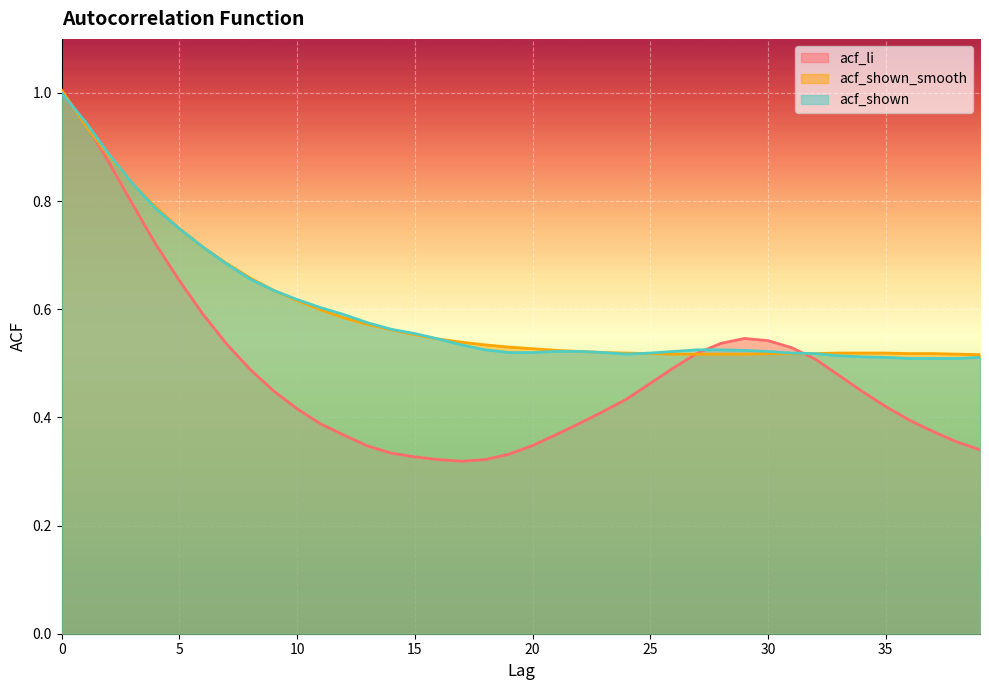

Does the chart display data point markers on the line(s)?

No